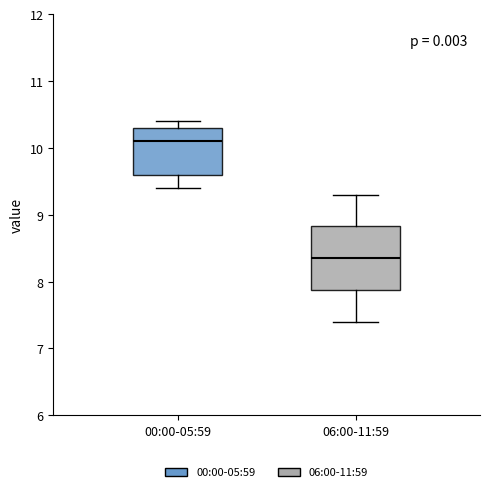

Reading left to right, transcribe this box plot: for each box, give where its median line is, the range the box spans, and where its two whiskers end, as read against the y-axis. The values are not printed on the chart, so give them approximately, as read against the axis.

00:00-05:59: median 10.1, box 9.6 to 10.3, whiskers 9.4 to 10.4
06:00-11:59: median 8.4, box 7.9 to 8.8, whiskers 7.4 to 9.3